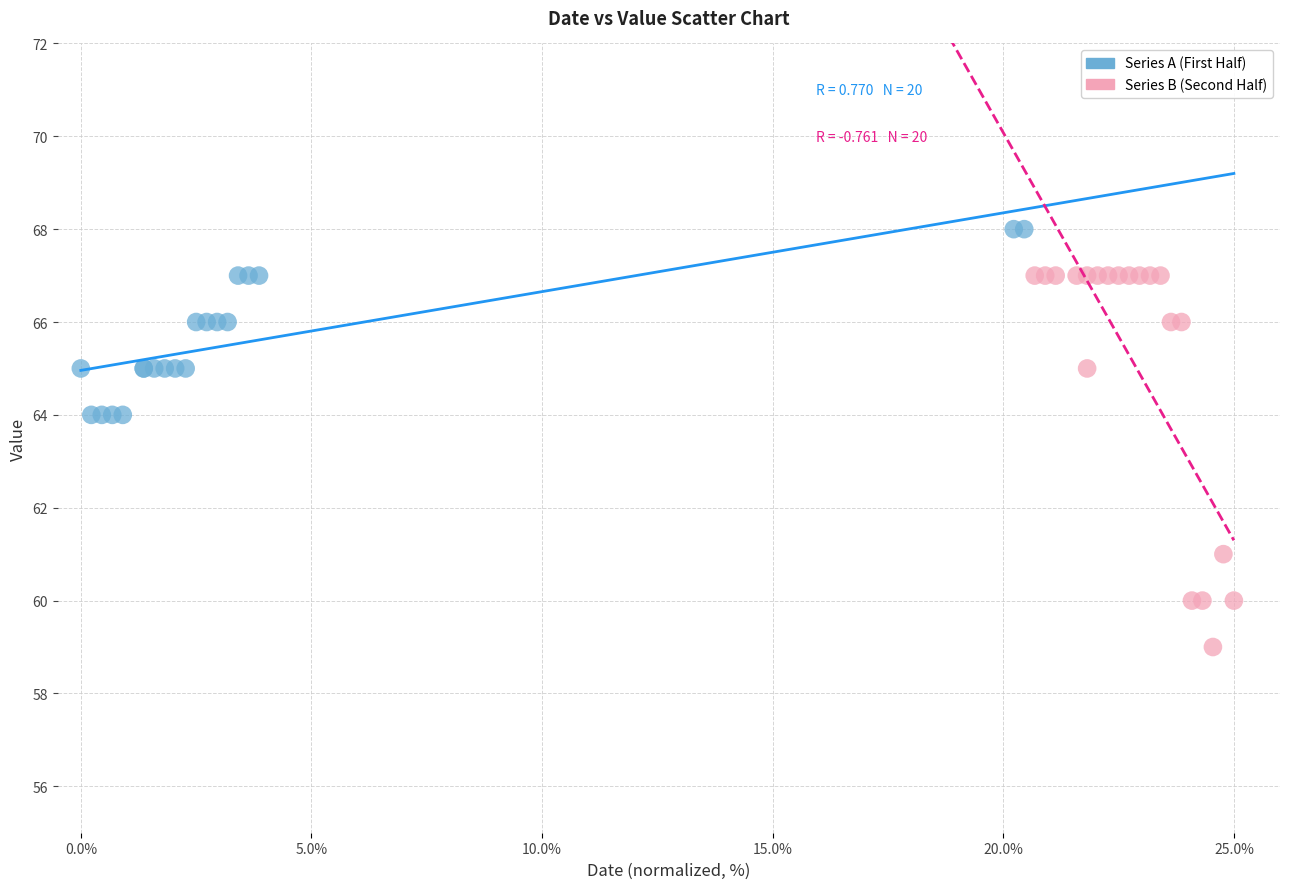

Which series has the largest Y range (max minus min)?

Series B (Second Half)